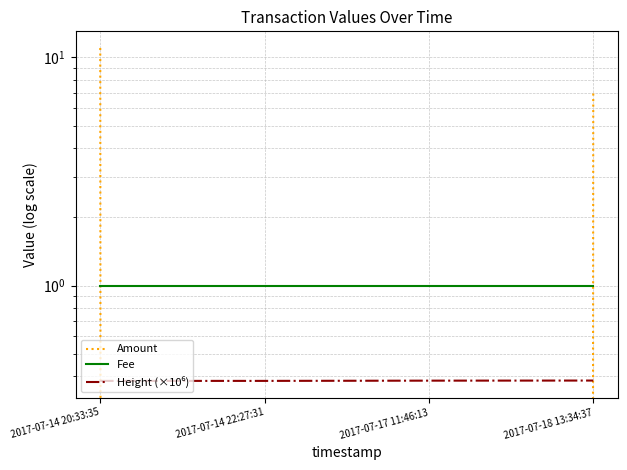

At how many categories does at least one series exceed 4?

2